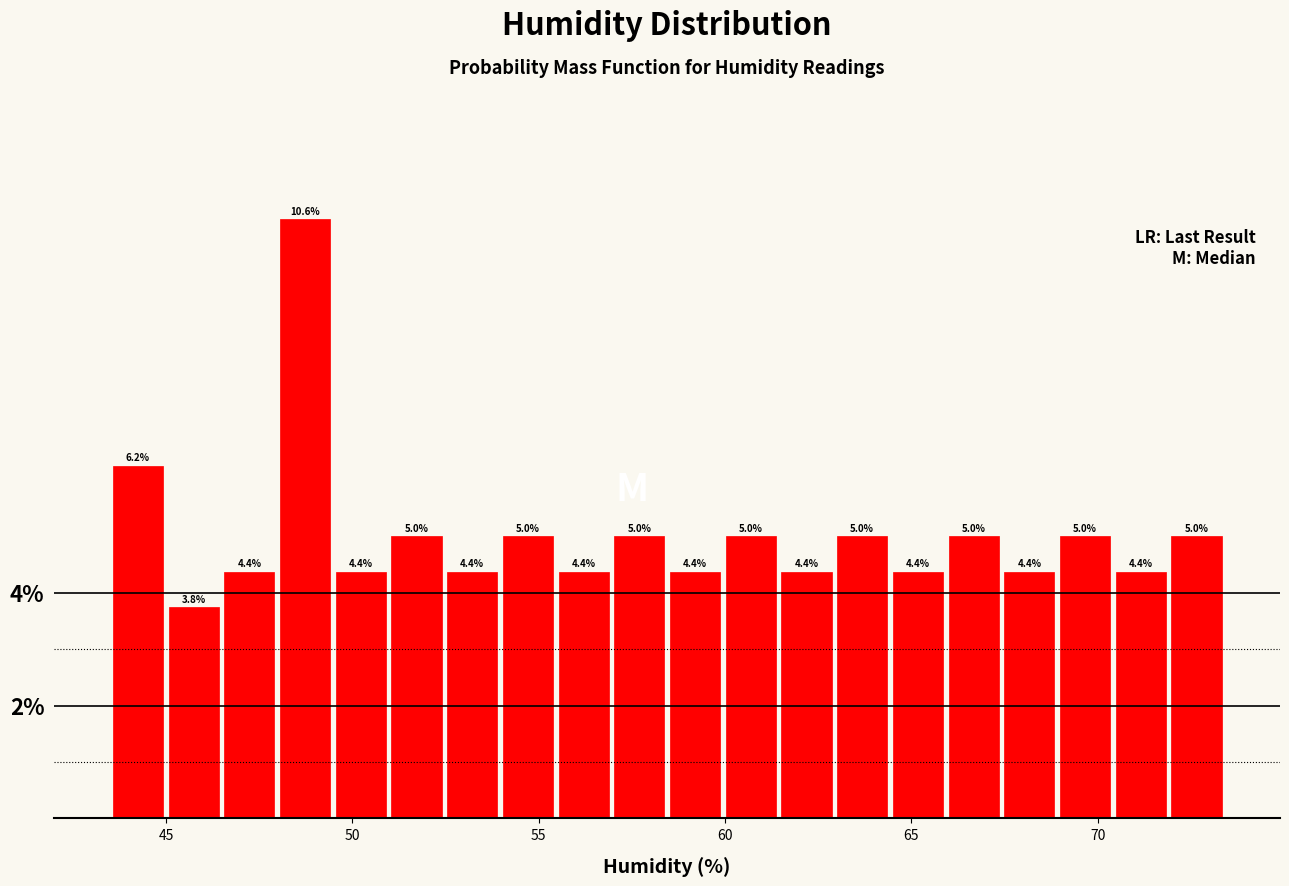

Read against the x-axis, roughly where is the centre of the tallest bar?

48.5